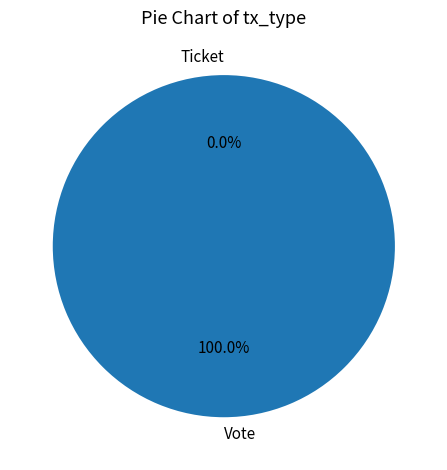

Is it true that Vote is 100% of the pie?

True